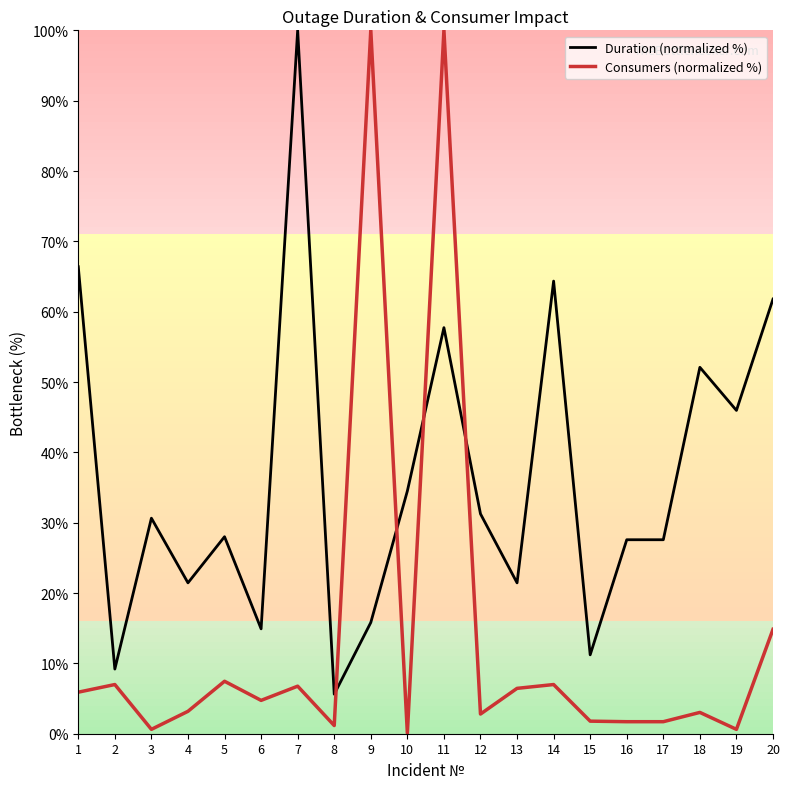

Which series ends up on top after the final intersection of Duration (normalized %) and Consumers (normalized %)?

Duration (normalized %)